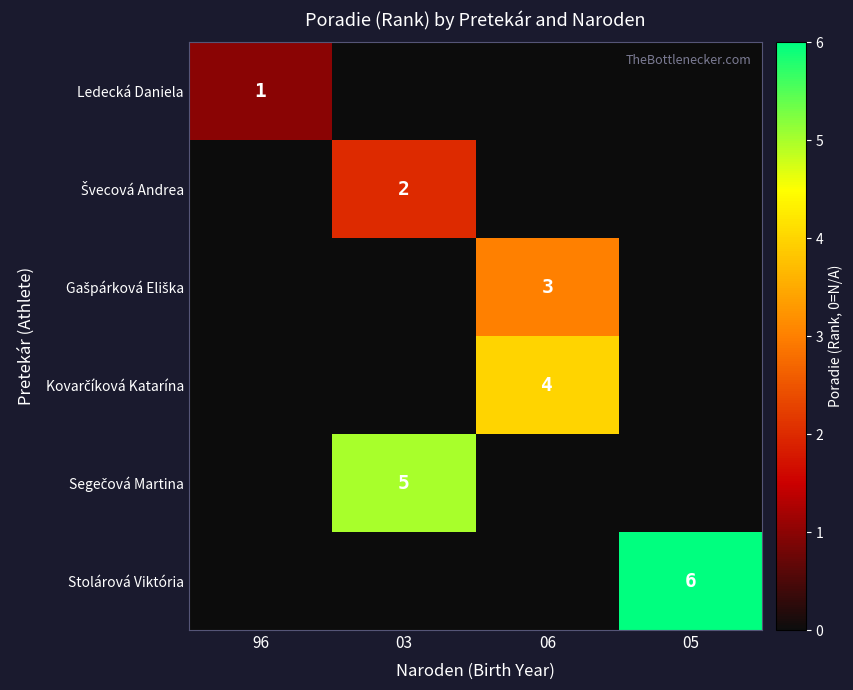

The value of Ledecká Daniela at 96 is 1. True or false?

True